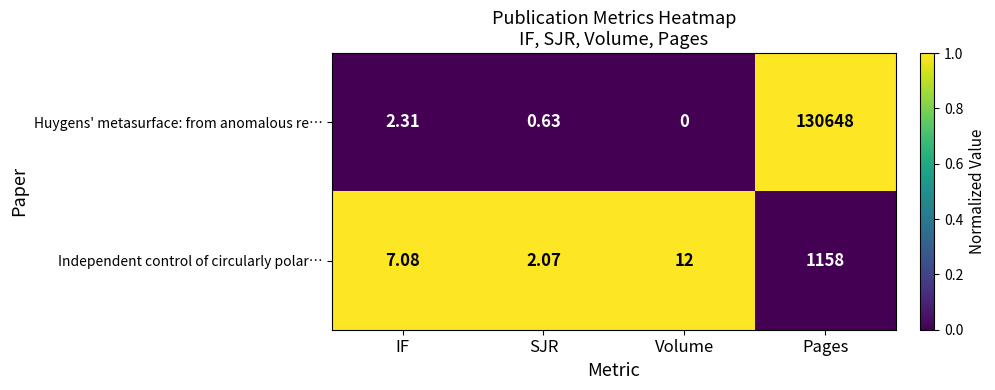

Which series has the largest total across all categories?

Huygens' metasurface: from anomalous re…